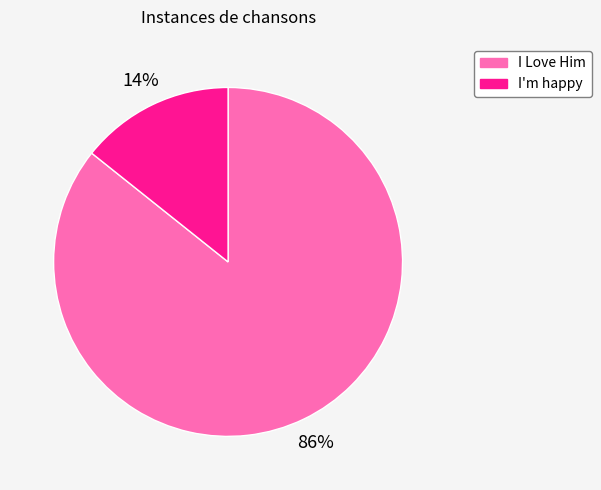

Do I'm happy and I Love Him together represent more than half of the pie?

Yes